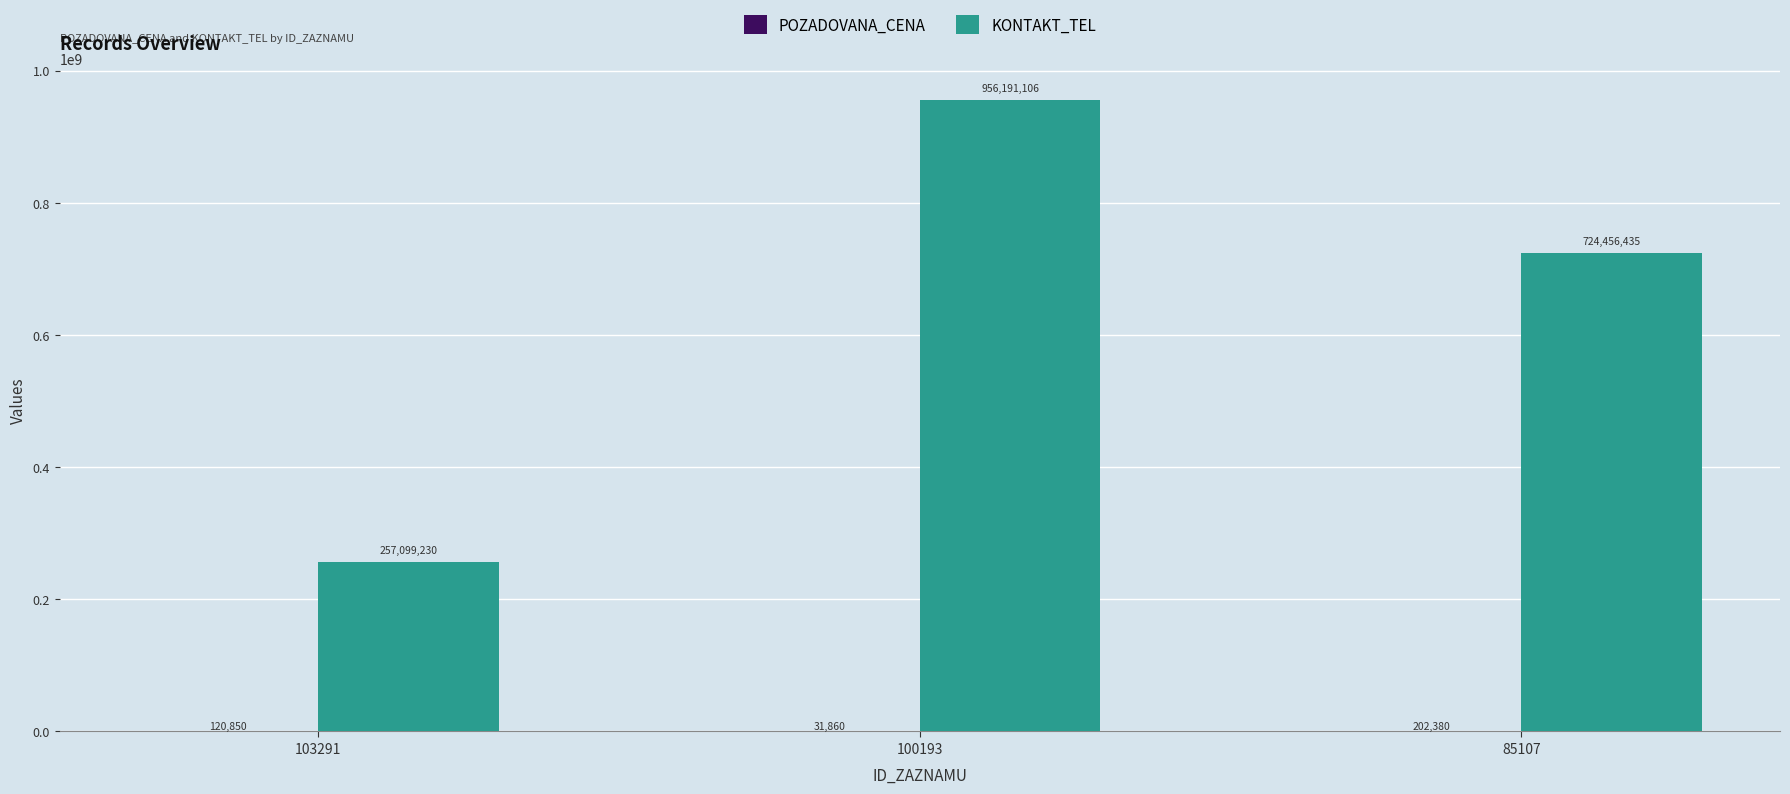

What is the greatest value displayed?

956191106